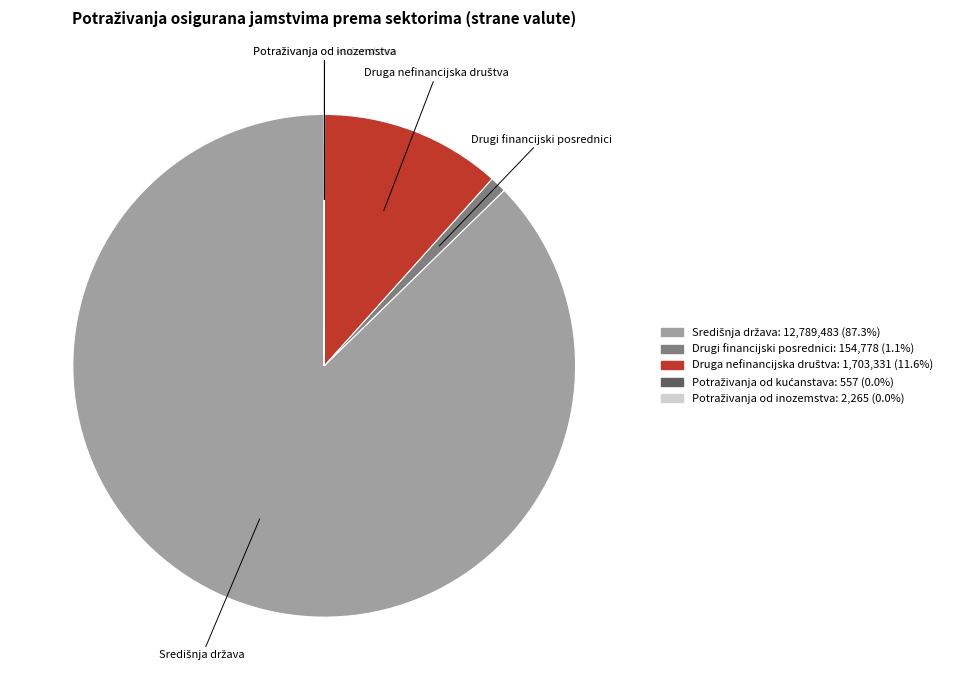

Which slice represents more than half of the pie?

Središnja država